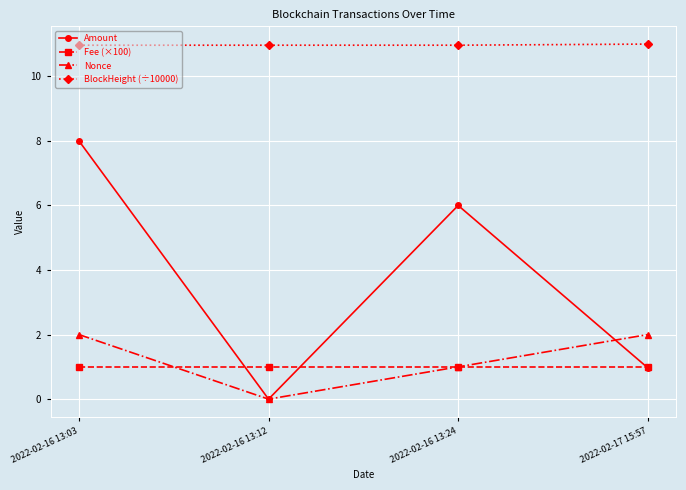

List the series in order of their peak value, lowest first.

Fee (×100), Nonce, Amount, BlockHeight (÷10000)